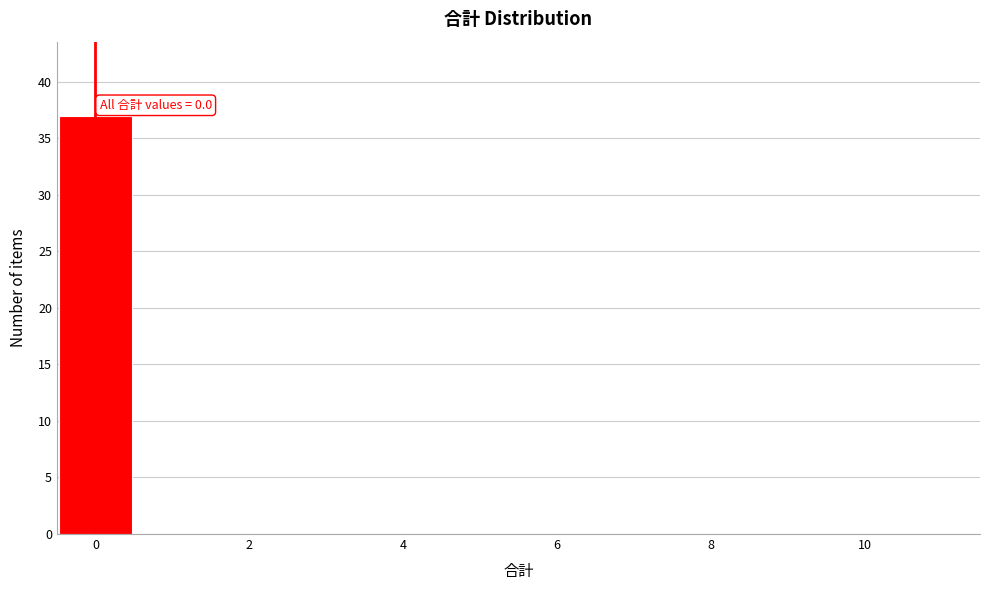

Which range on the x-axis has the tallest bar?

-0.5 to 0.5